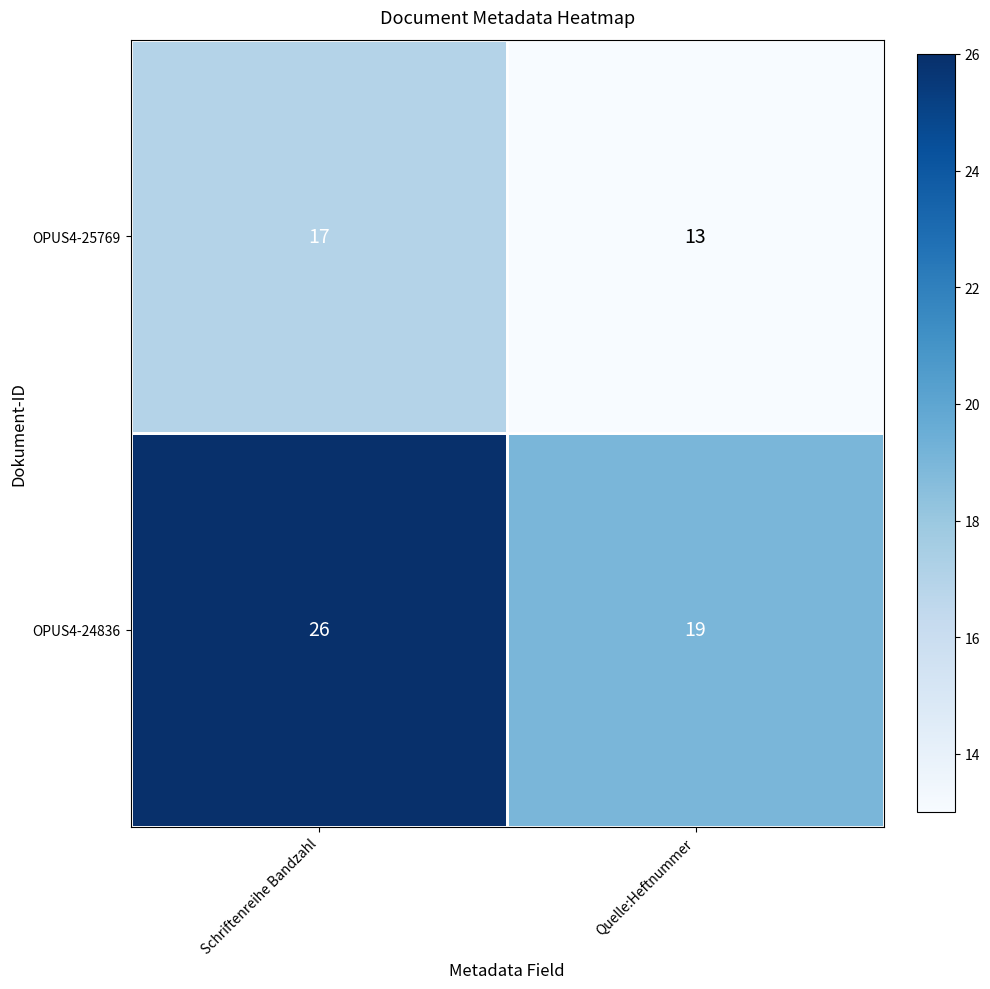

The OPUS4-25769 series shows 17 at Schriftenreihe Bandzahl. True or false?

True